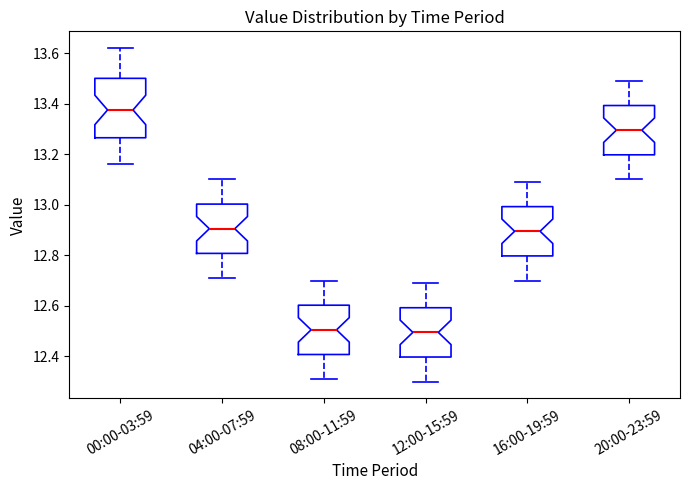

Comparing the boxes themselves (not the whiskers), which one is the tallest?

00:00-03:59